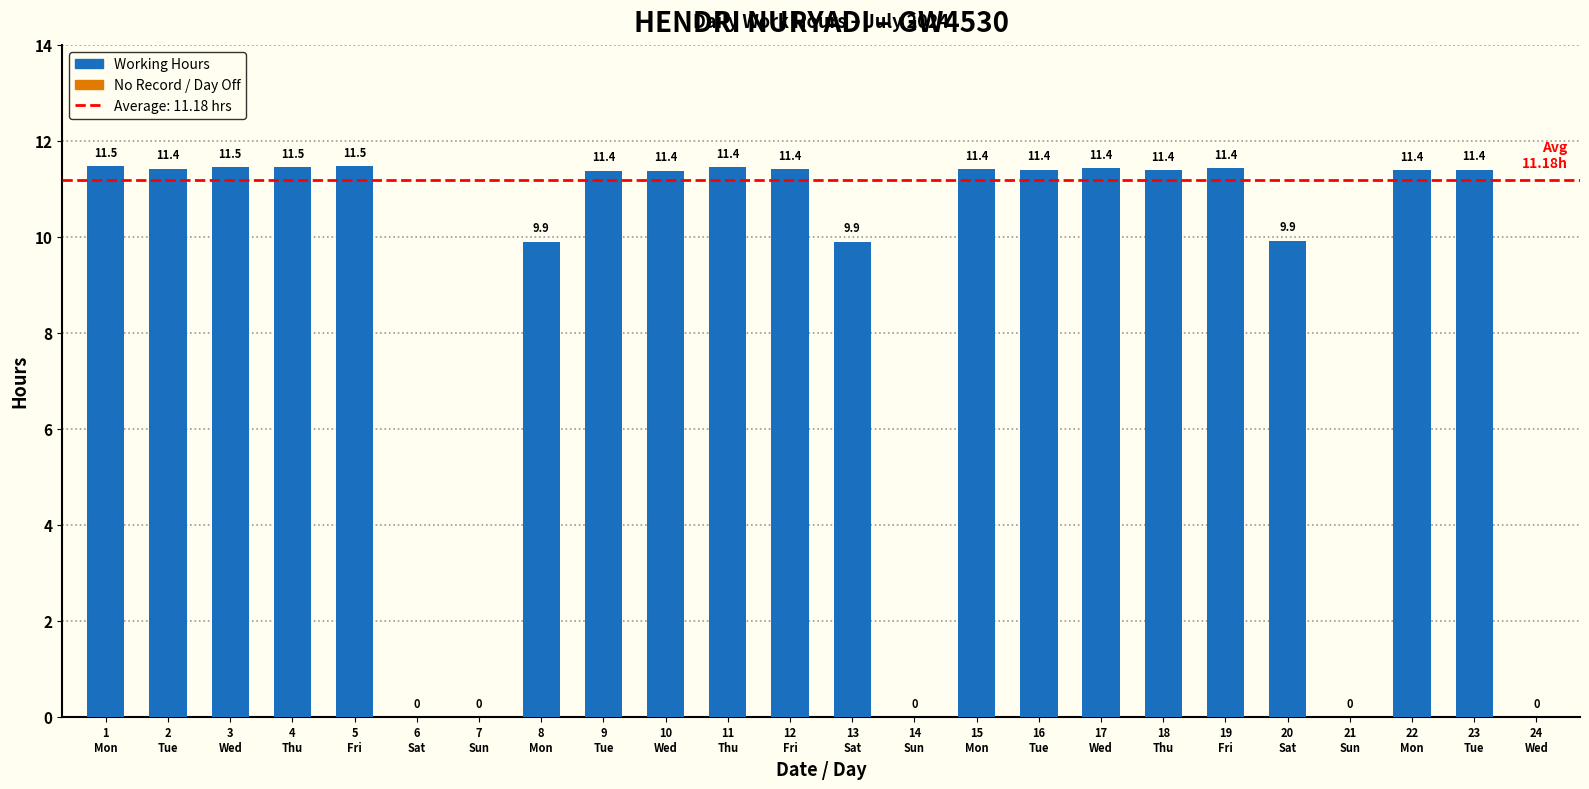

What is the average value?

11.2